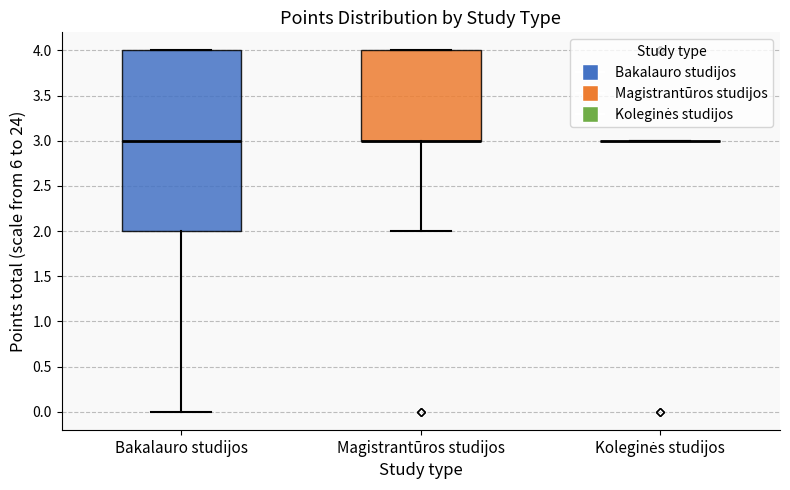

Which box is the tallest, from its lower edge to its upper edge?

Bakalauro studijos